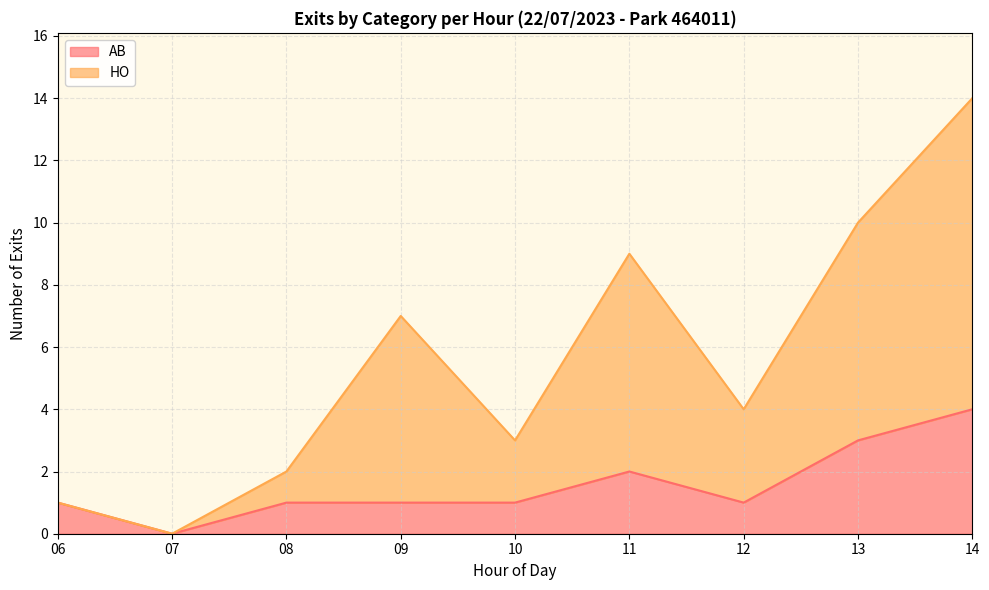

What is the maximum value for AB?

4